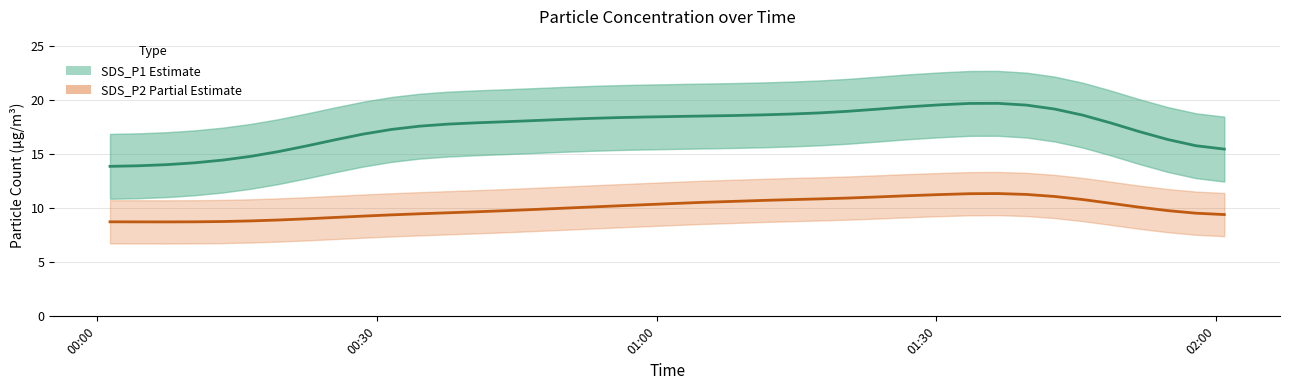

List the series in order of their overall mean, lowest first.

SDS_P2 (Partial Estimate), SDS_P1 (Estimate)